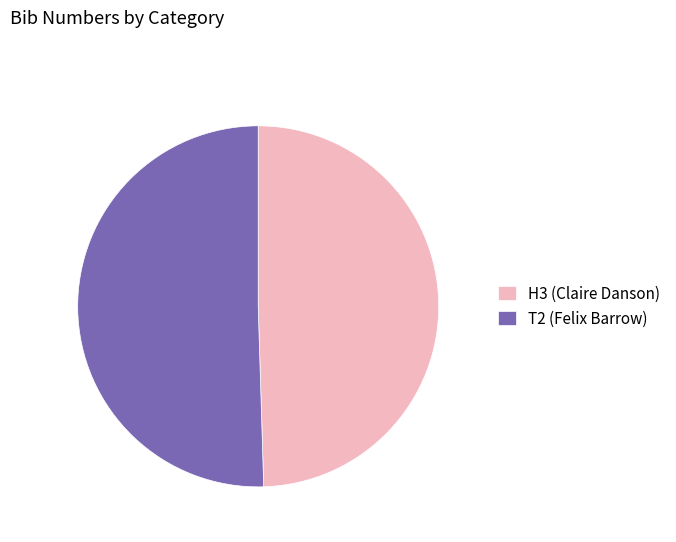

Rank the categories by value from highest to lowest.

T2 (Felix Barrow), H3 (Claire Danson)